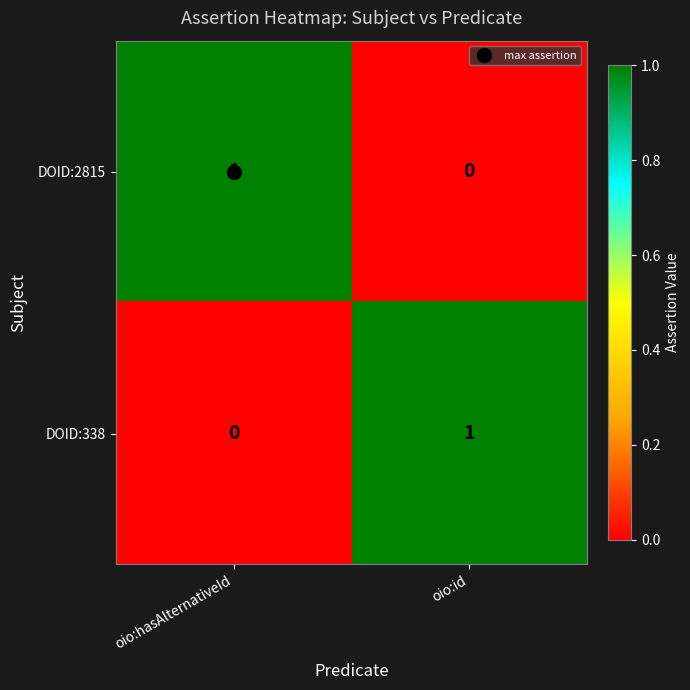

Where is DOID:338 nearest to the value 0?

oio:hasAlternativeId